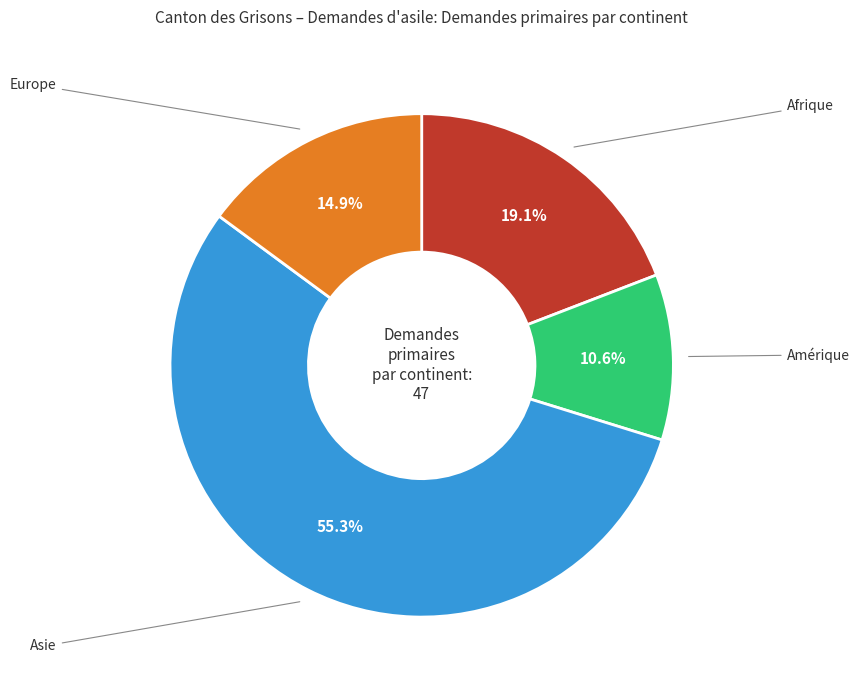

To the nearest percent, what is the average slice percentage?

25%